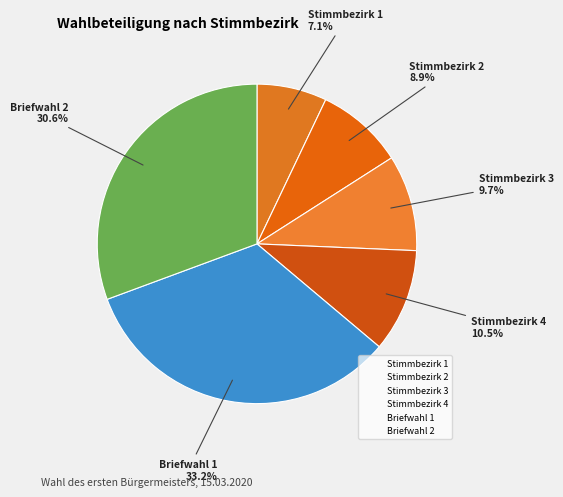

Which category has the smallest portion of the pie?

Stimmbezirk 1